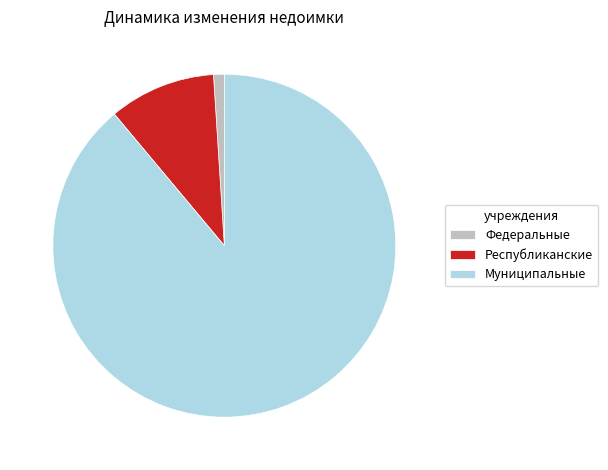

How many segments does this pie chart have?

3